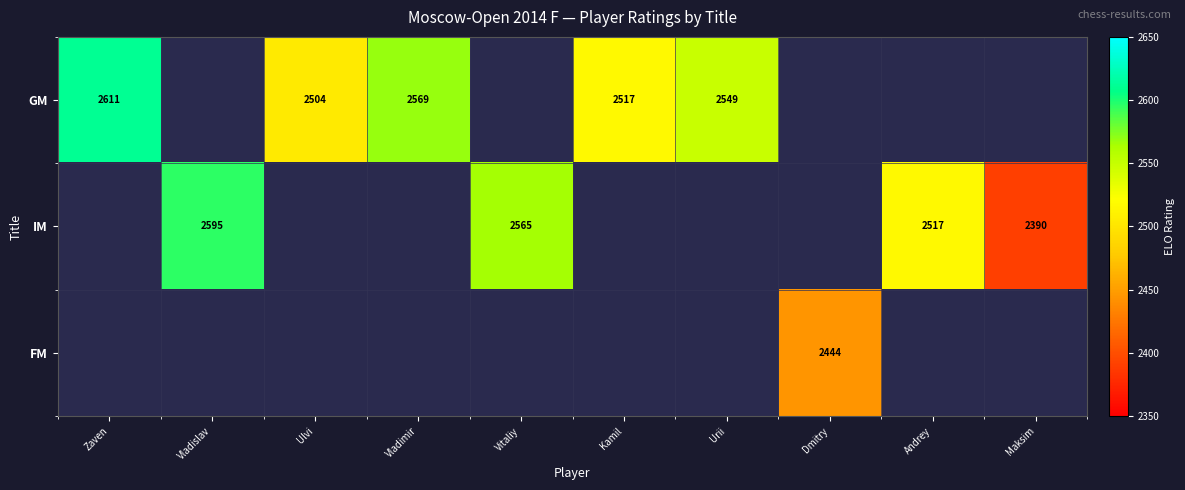

Is the value of GM at Urii greater than the value of IM at Andrey?

Yes